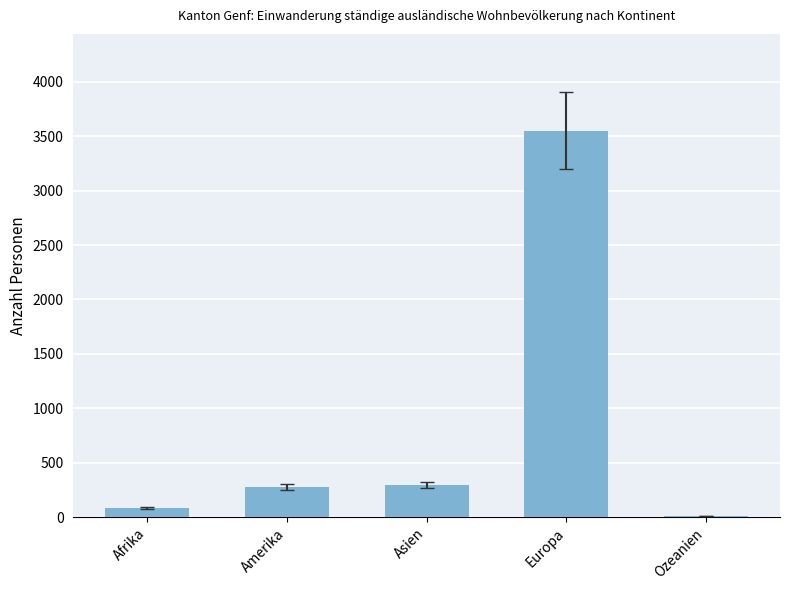

What is the label of the 4th bar from the left?

Europa